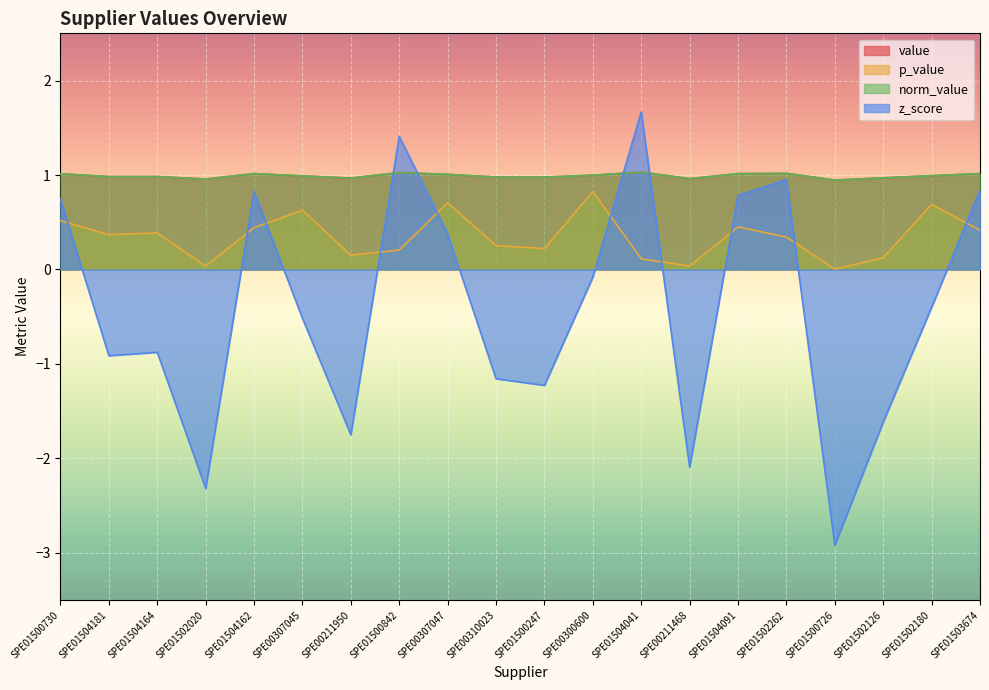

The value of p_value at SPE01504041 is 0.0. True or false?

False